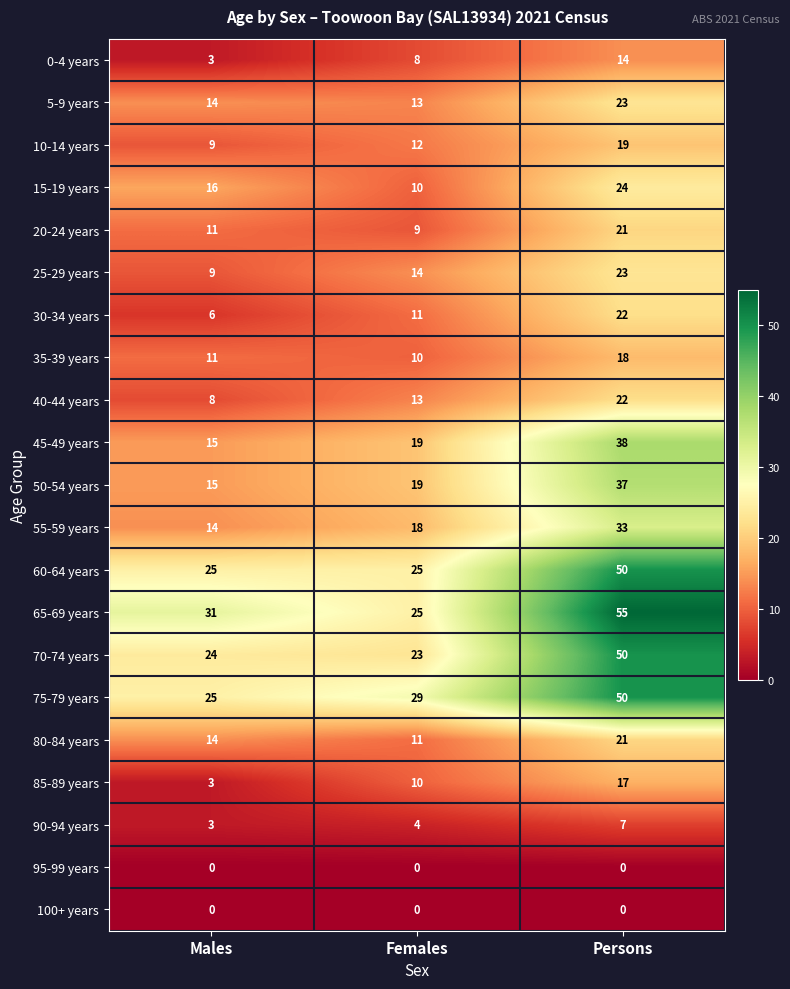

What is the difference between the maximum and minimum values in the 50-54 years series?

22